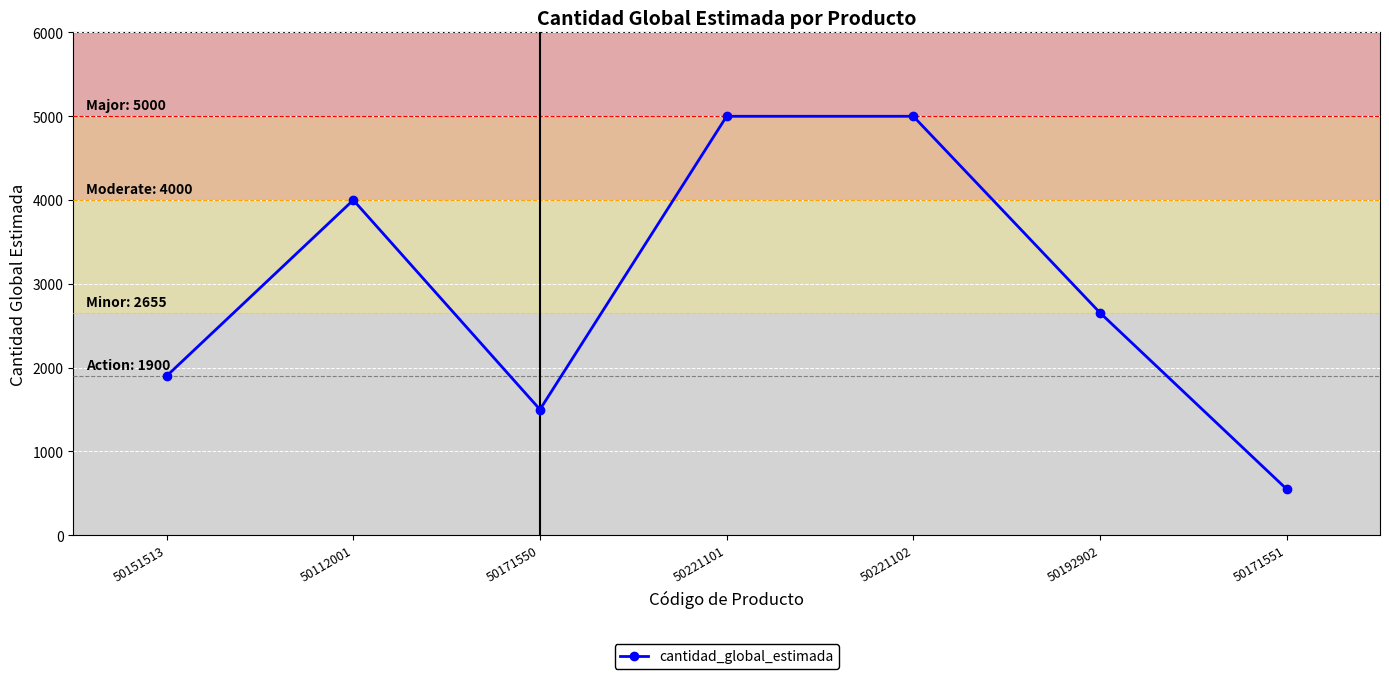

What is the maximum value shown in the chart?

5000